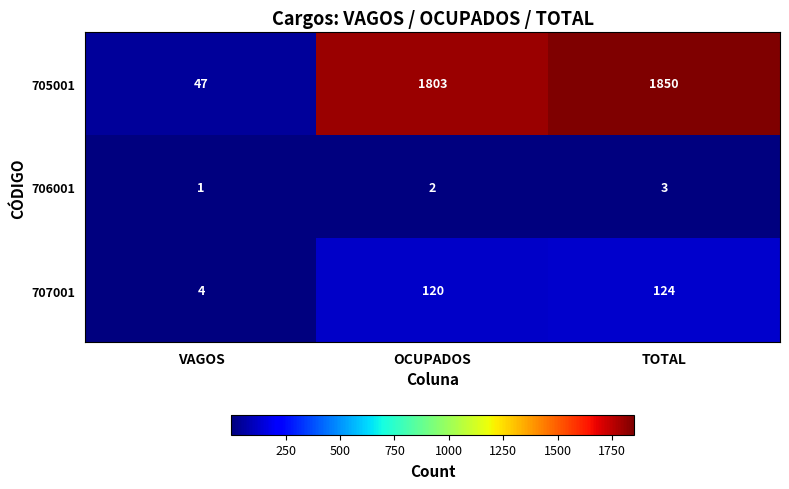

Which series has the widest spread of values?

705001